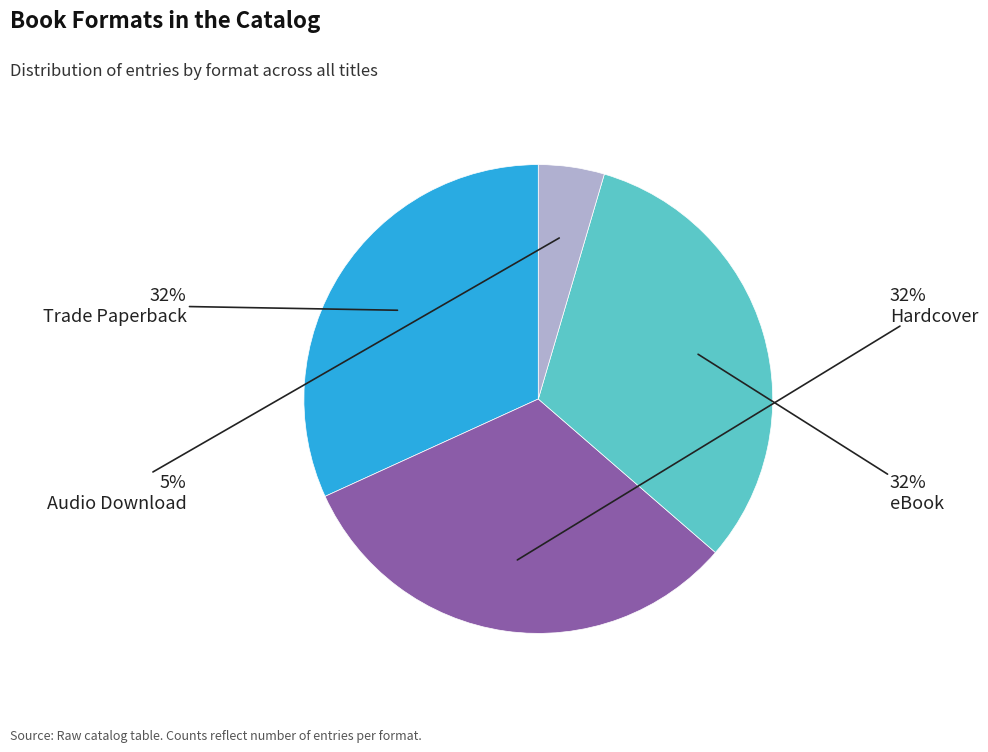

Between eBook and Audio Download, which is larger?

eBook